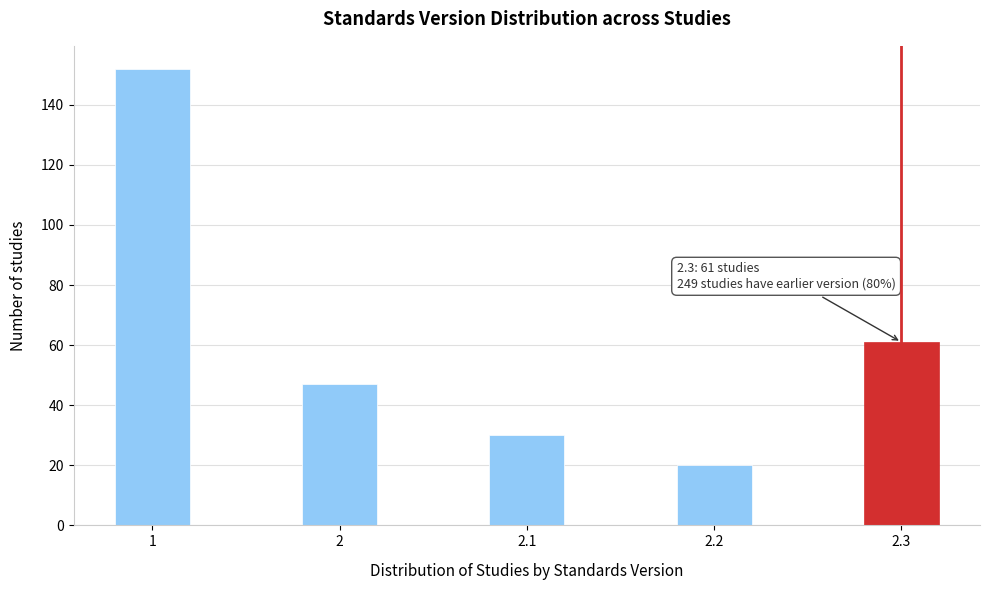

Reading right to left, what are all the values shown in this chart?

2.3=61	2.2=20	2.1=30	2=47	1=152